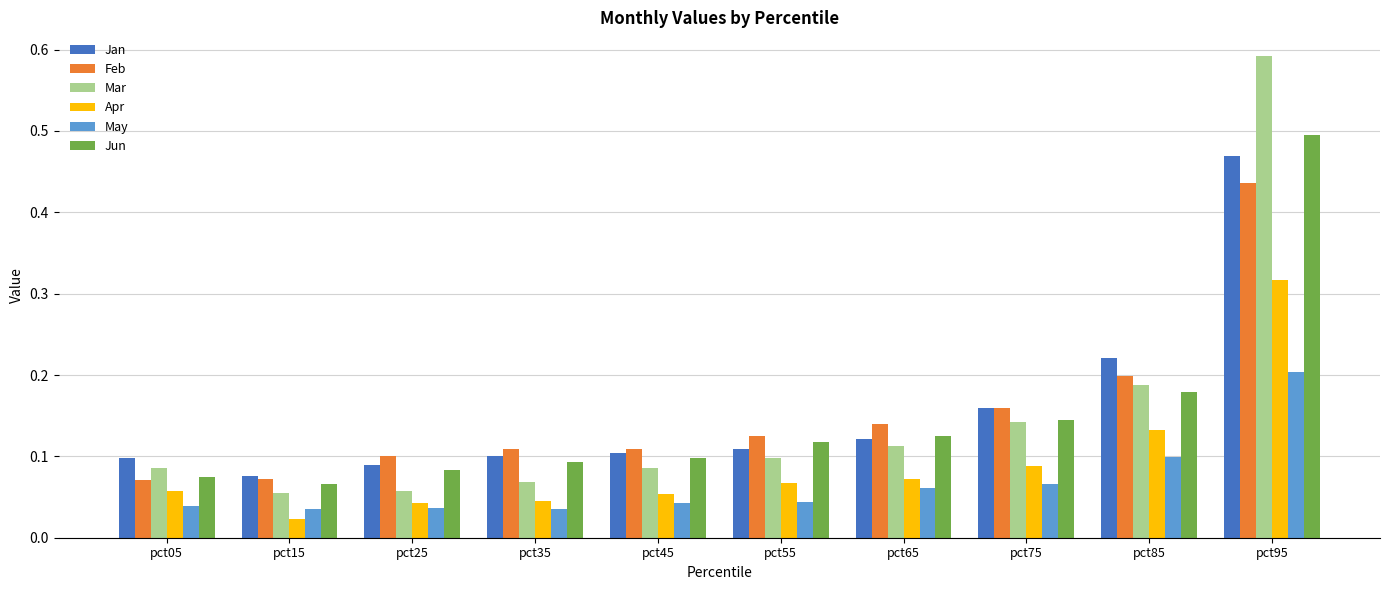

What is the sum of all Apr values?

0.9